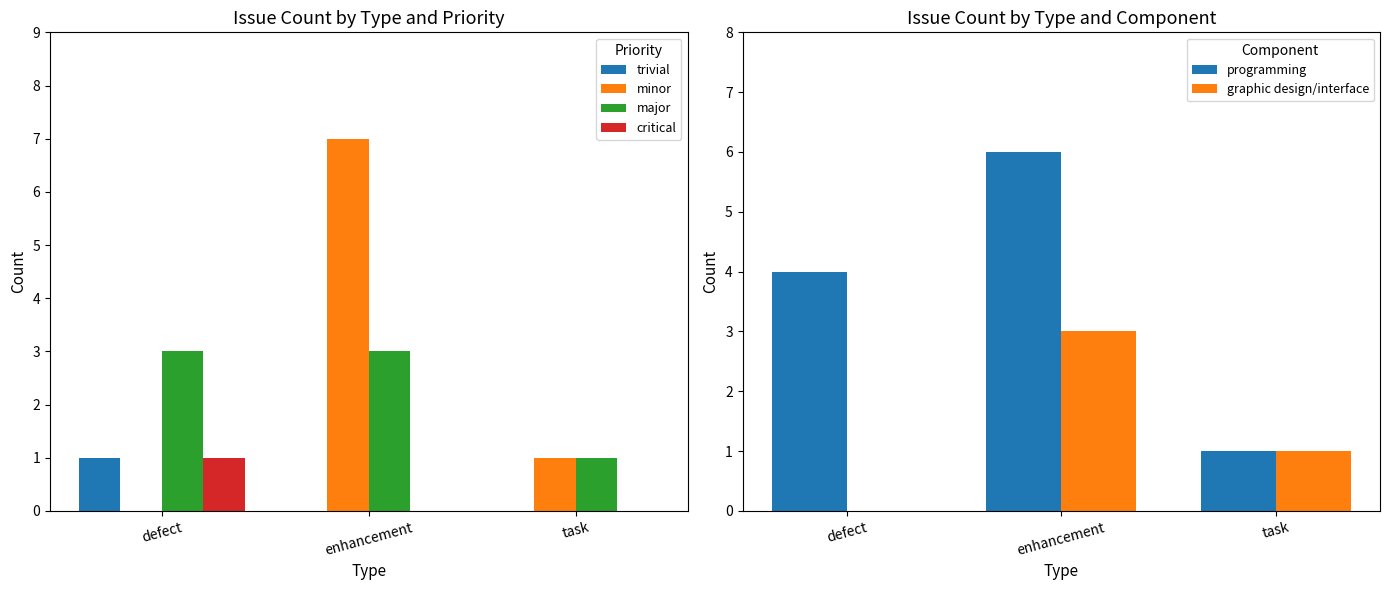

What is the spread (max minus min) of values at defect?

4